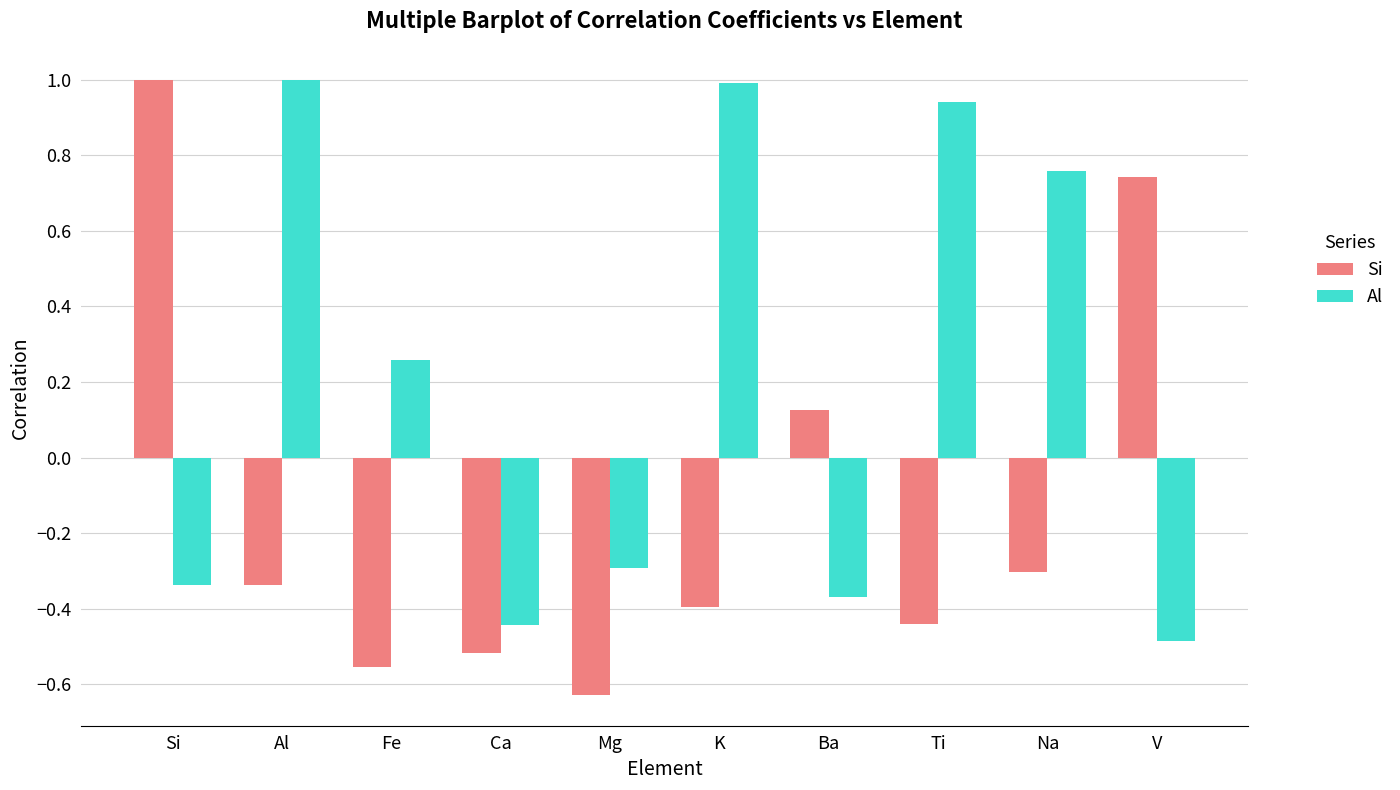

Where is Al nearest to the value 0?

Fe